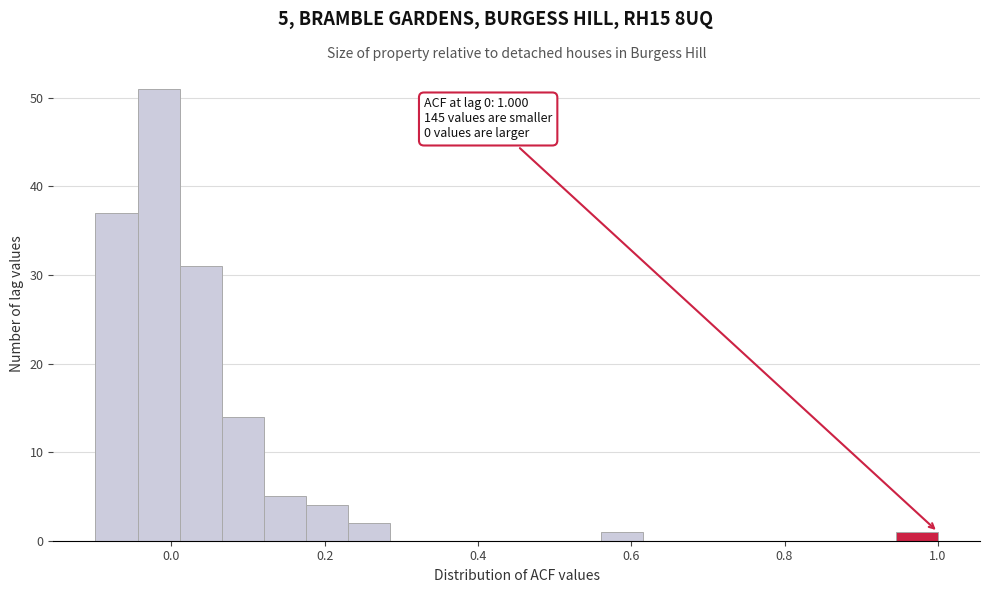

Read against the x-axis, roughly where is the centre of the tallest bar?

-0.02